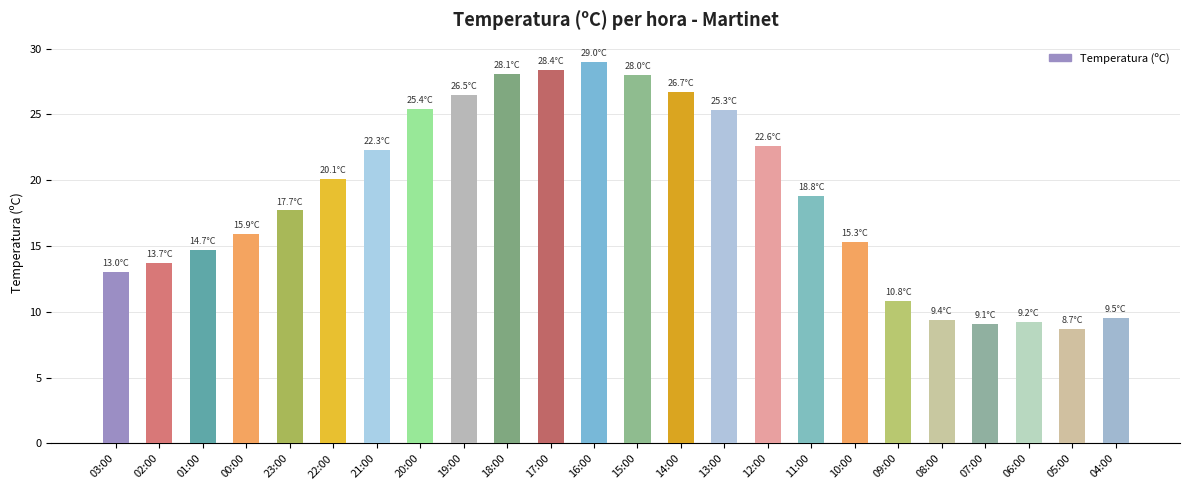

The value at 04:00 is 14.6. True or false?

False